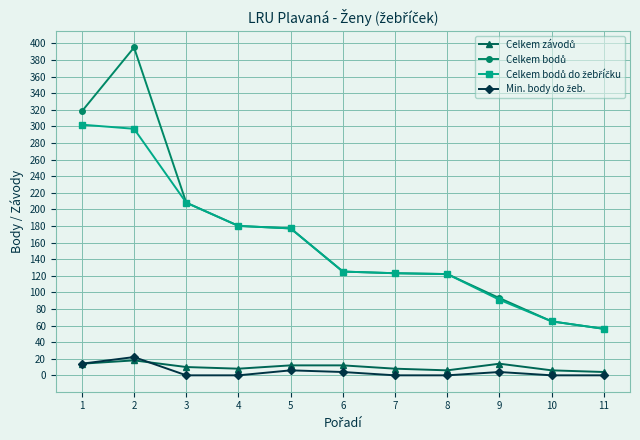

At how many categories does at least one series exceed 130?

5